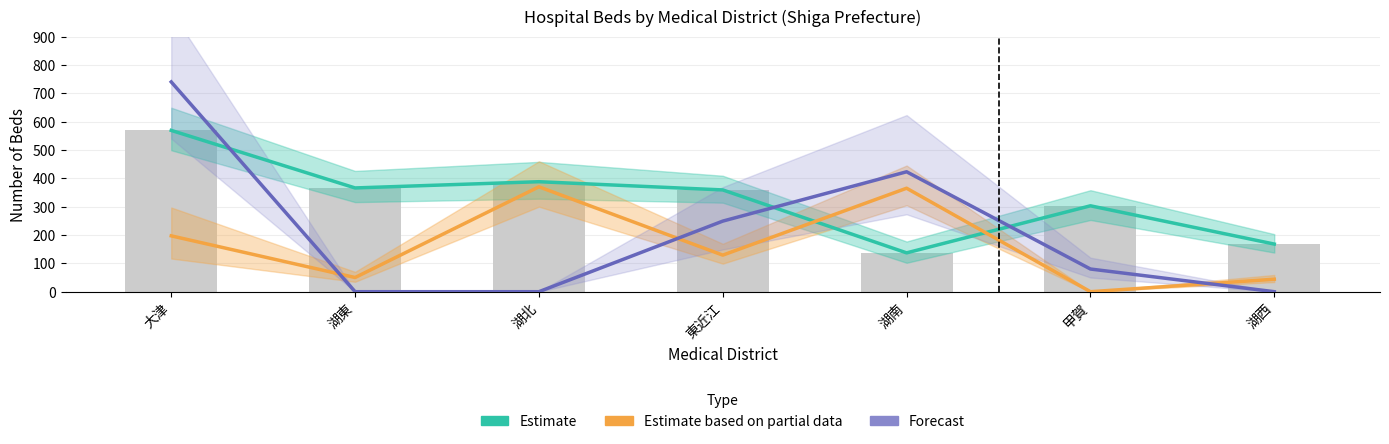

Rank the series at 湖東 from highest to lowest value.

Estimate, Estimate based on partial data, Forecast